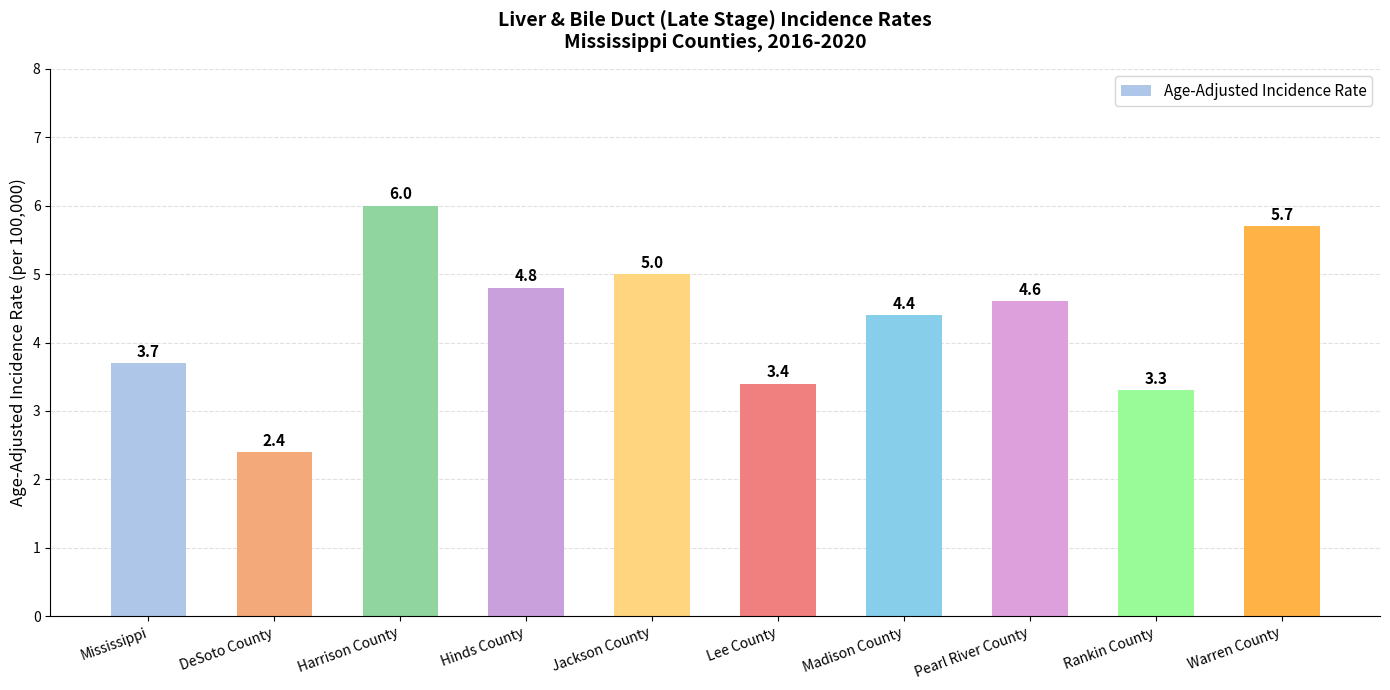

Approximately how many times larger is the value at Jackson County compared to Rankin County?

1.5